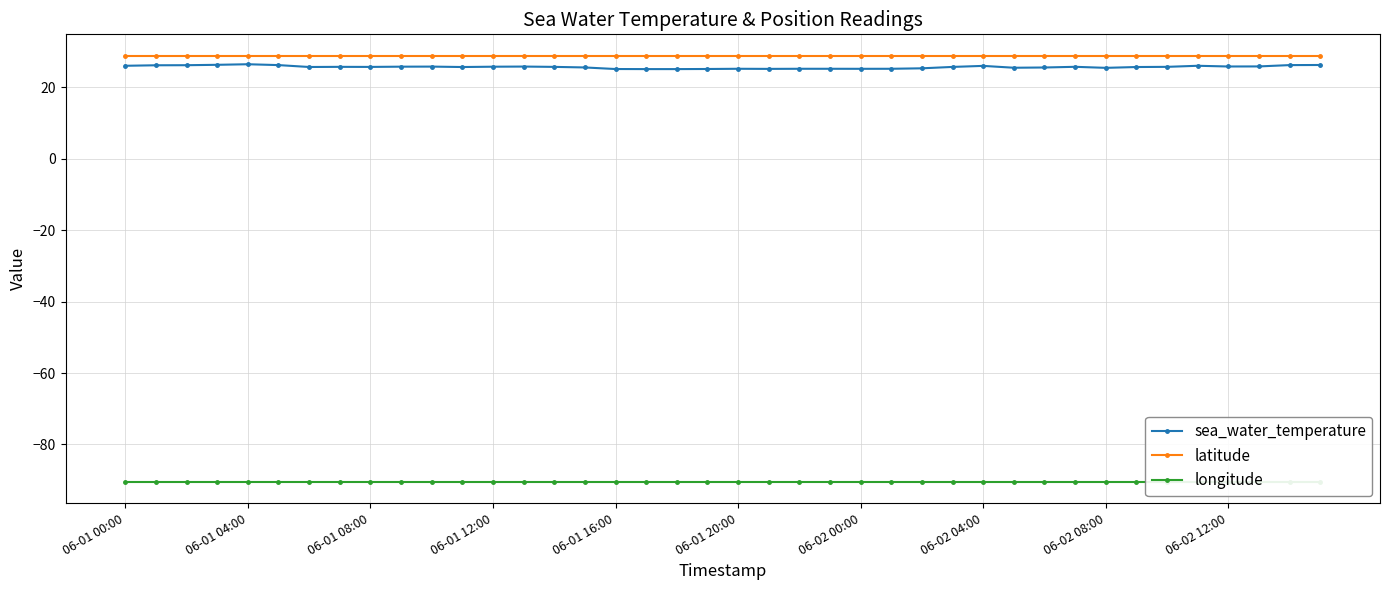

True or false: sea_water_temperature has more than 1 interior local peaks.

True